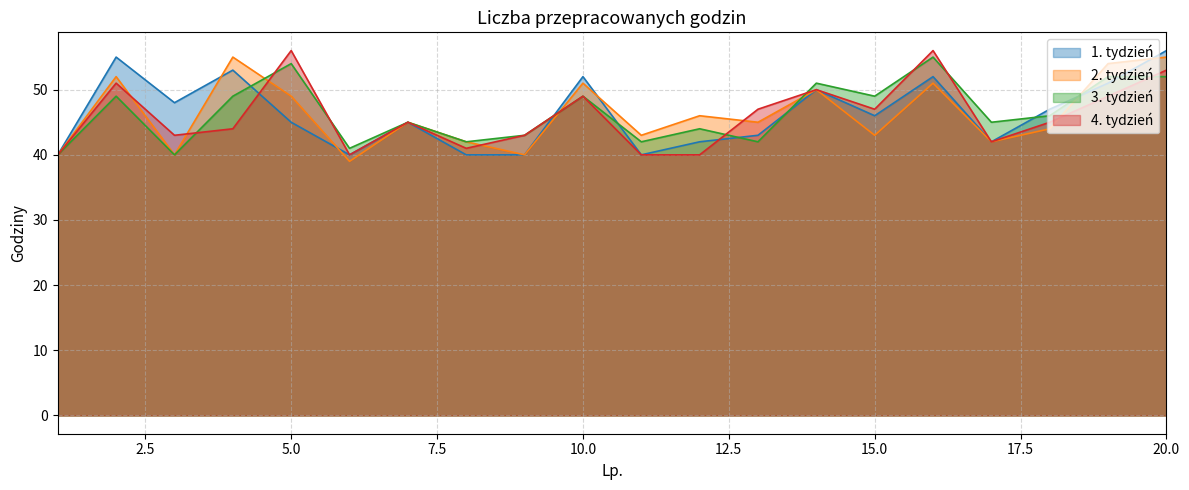

What is the difference between the highest and lowest values at 6?

2